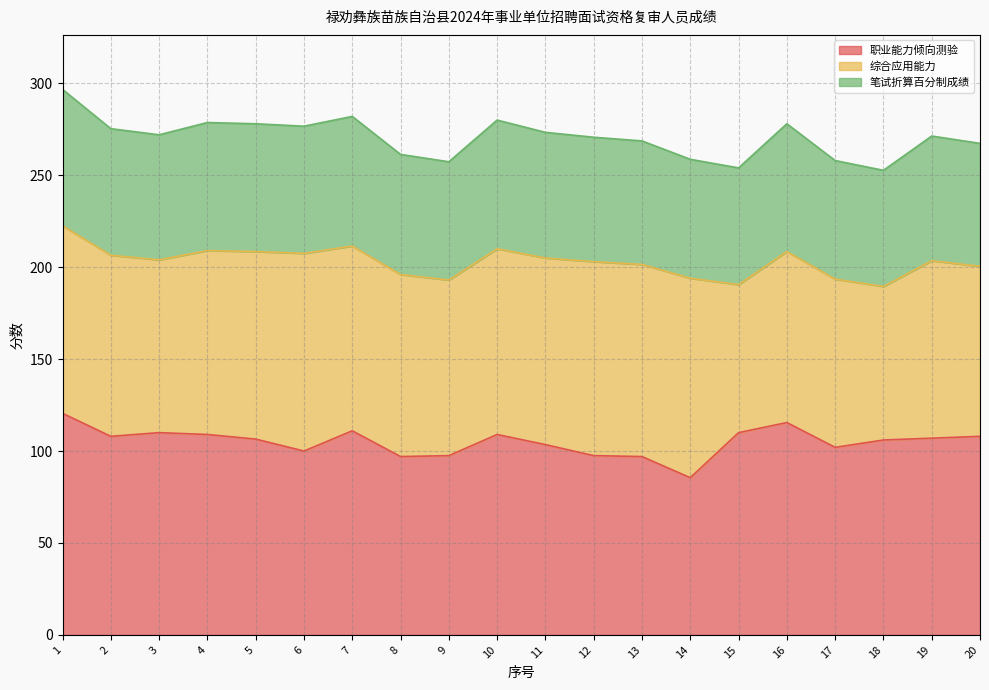

The value of 职业能力倾向测验 at 3 is 146.6. True or false?

False